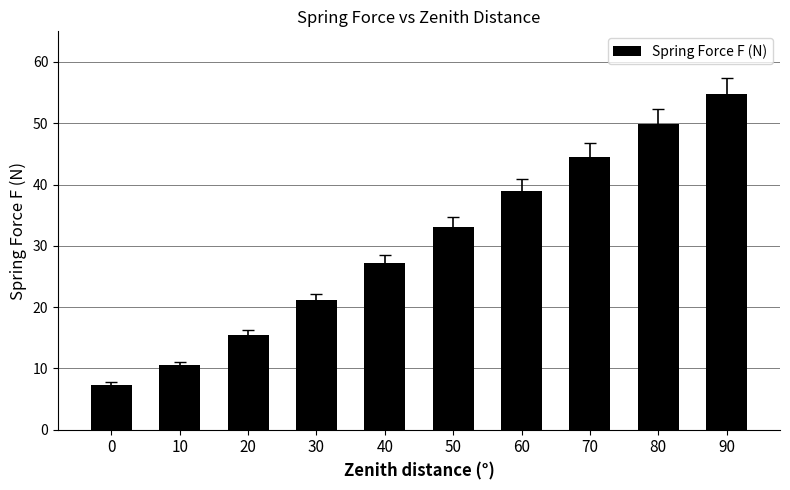

What is the change in value from 60 to 80?

+10.9